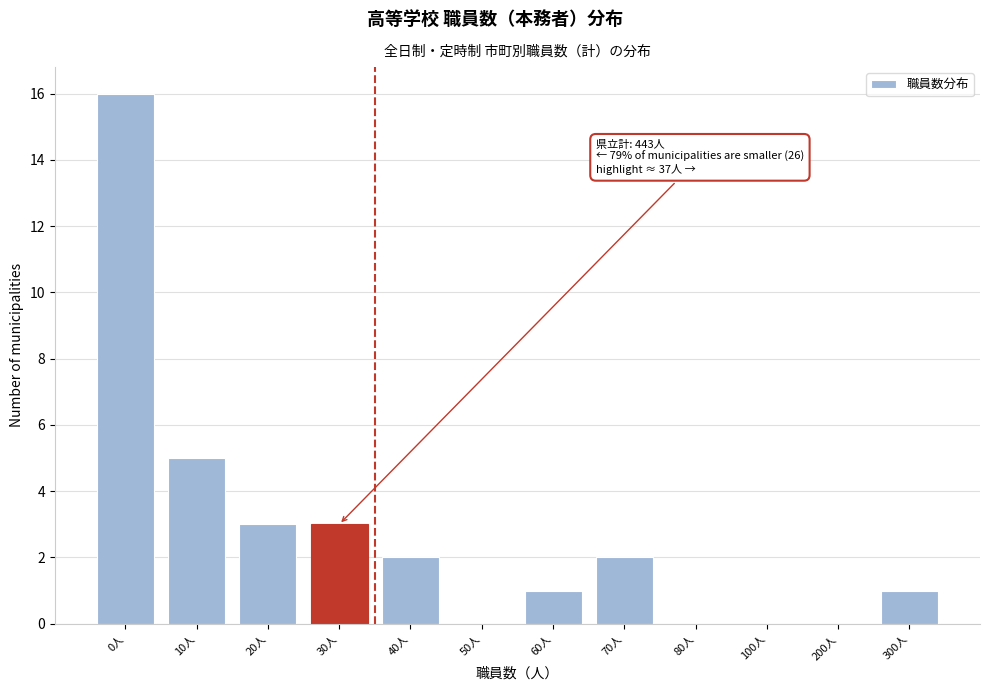

Reading right to left, list all the values displayed in this chart.

300人=1	200人=0	100人=0	80人=0	70人=2	60人=1	50人=0	40人=2	30人=3	20人=3	10人=5	0人=16